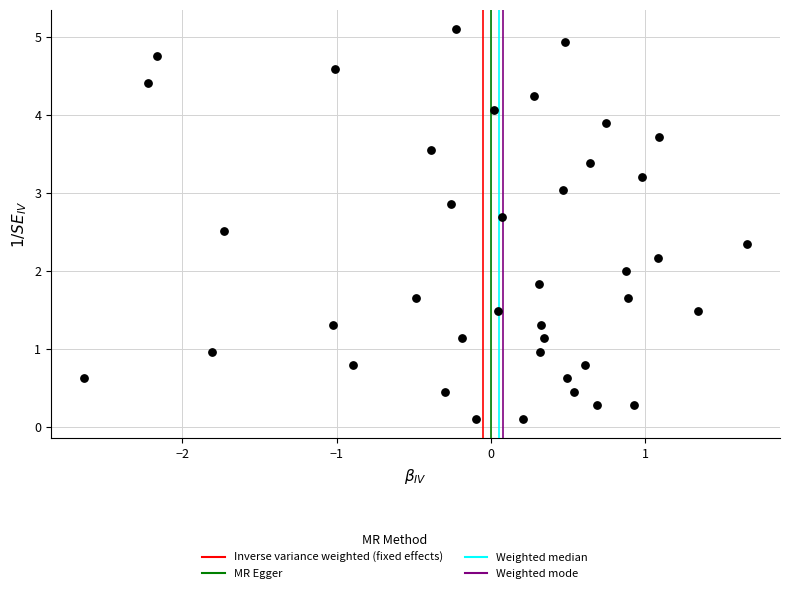

What is the range of Y values (max minus min)?

5.0